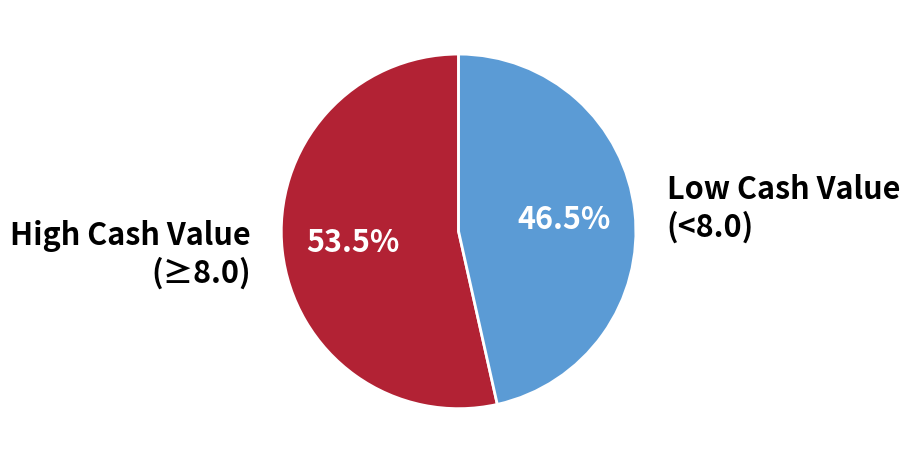

Count the number of slices in the pie.

2